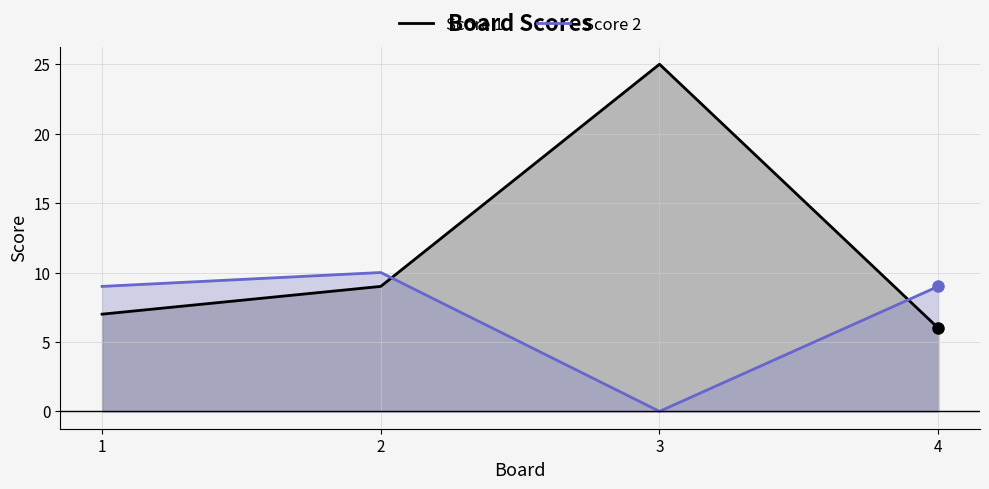

What is the total value across all series at 4?

15